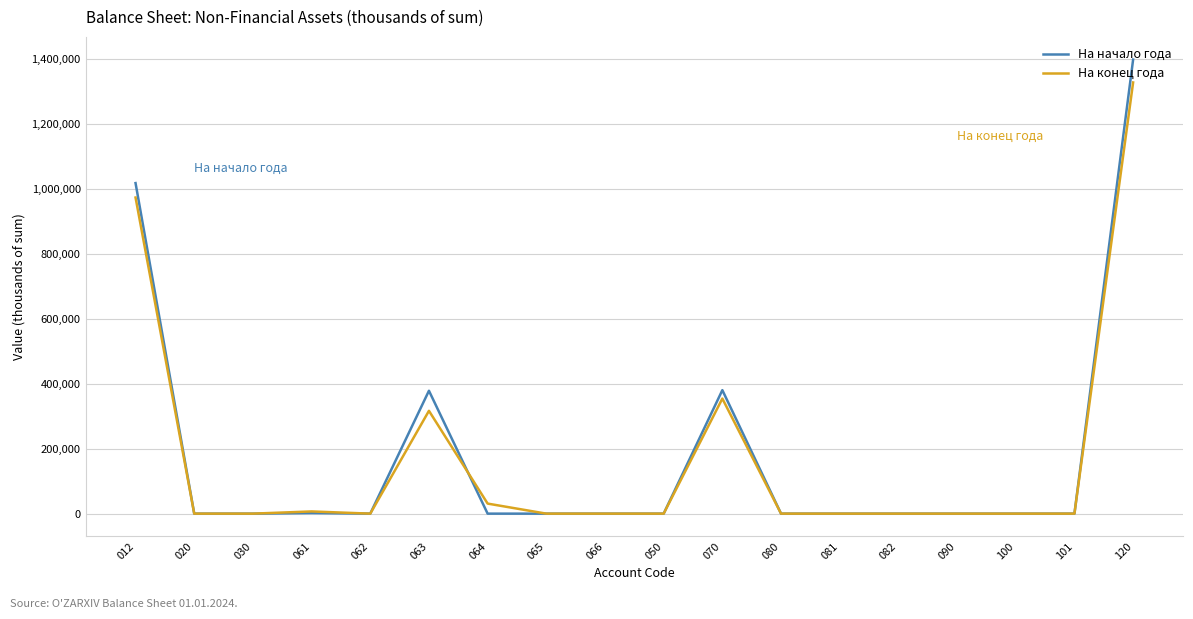

What is the greatest value displayed?

1397012.5